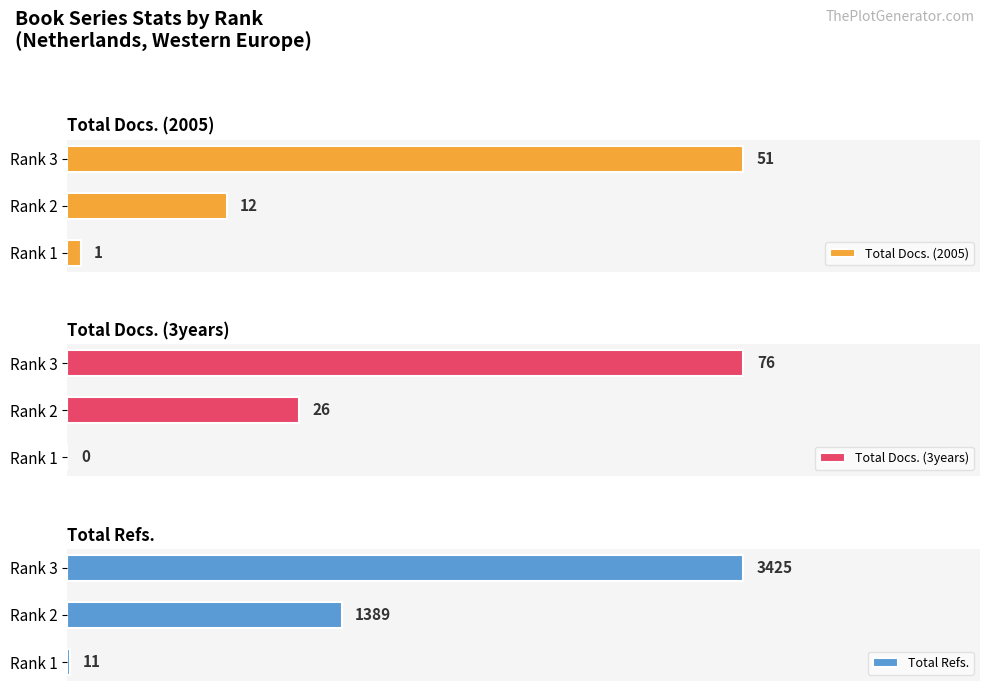

Where is Total Refs. nearest to the value 1718?

Rank 2